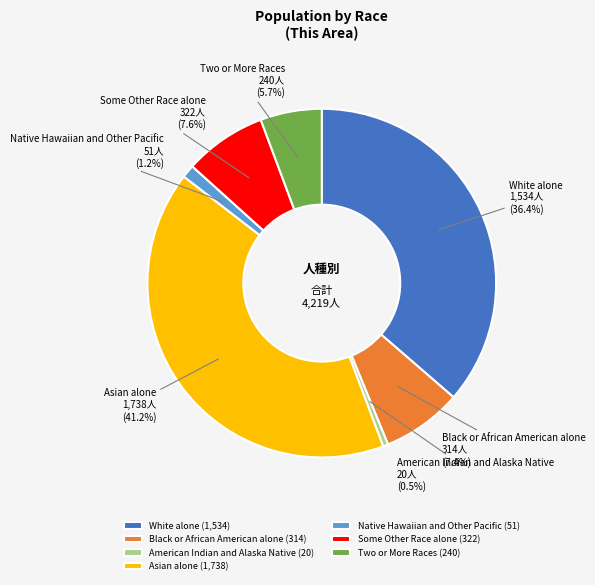

Approximately how many times larger is the value at Some Other Race alone compared to Native Hawaiian and Other Pacific?

6.3